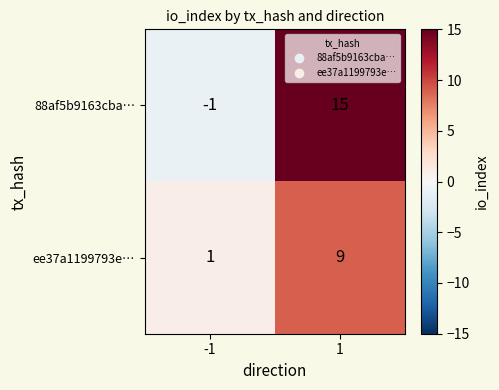

True or false: ee37a1199793e… has a value of 13 at 1.

False